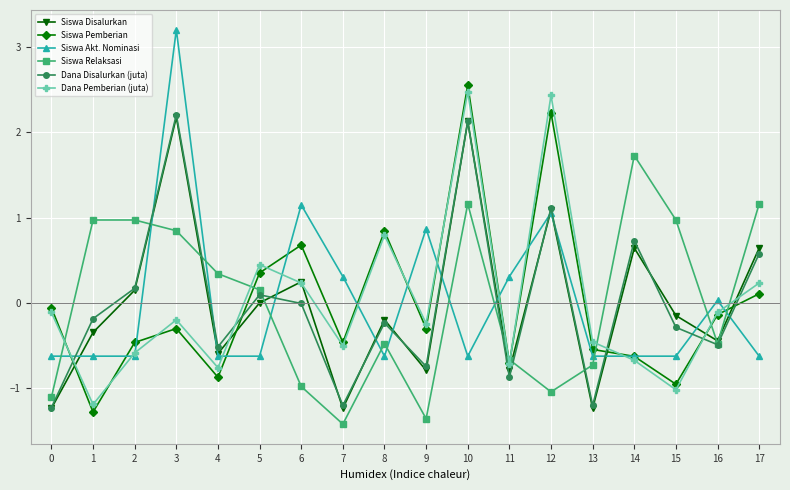

How many lines are shown in the chart?

6